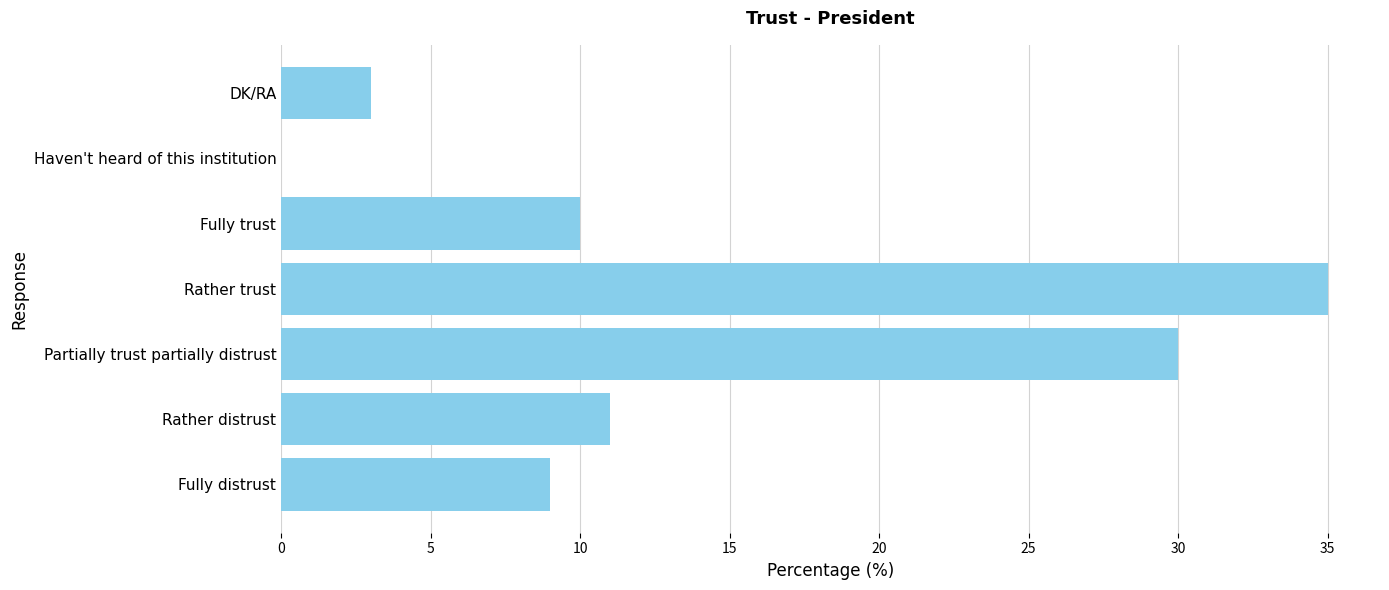

The value at DK/RA is 5. True or false?

False